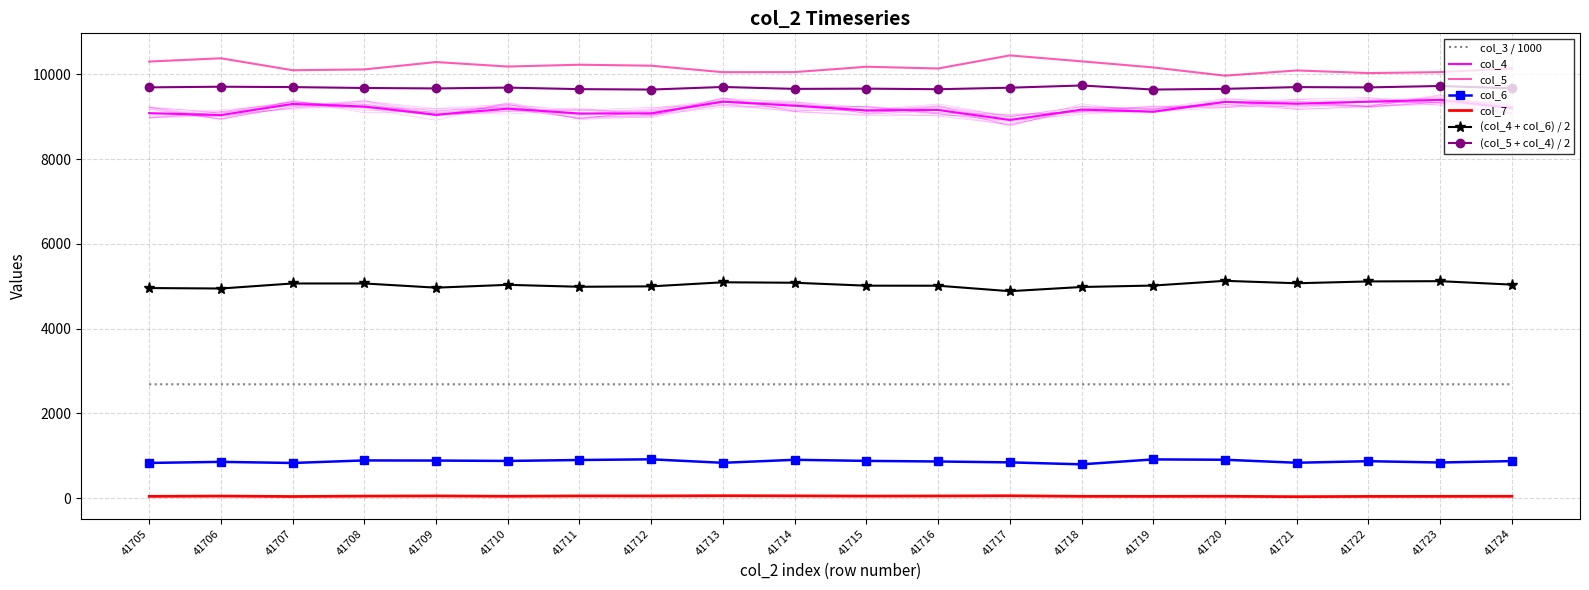

Between 41713 and 41710, which is larger?

41713